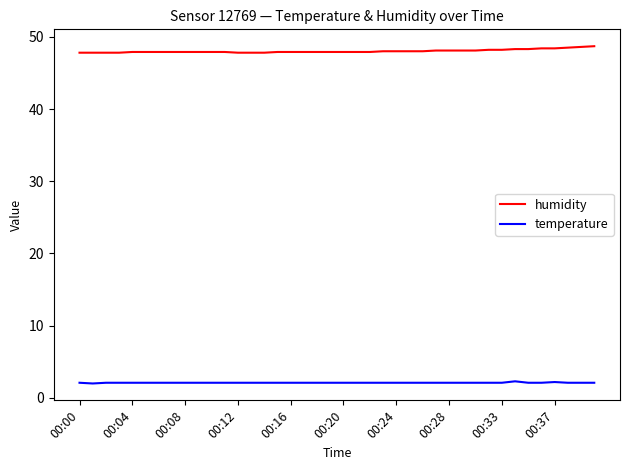

Which series has the widest spread of values?

humidity